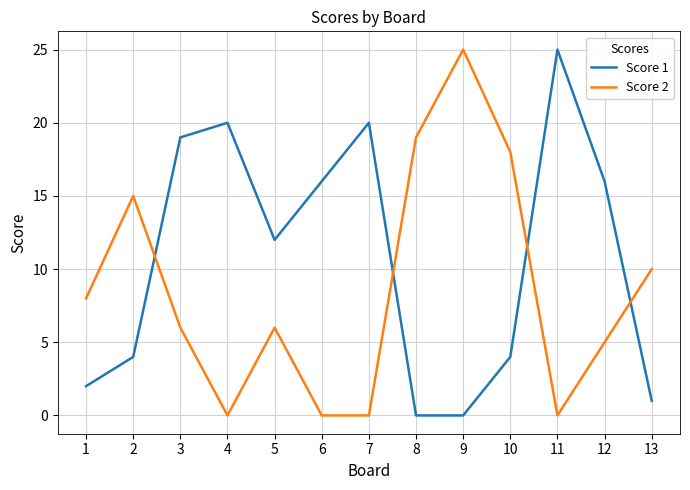

What is the difference between the Score 2 values at 9 and 2?

10